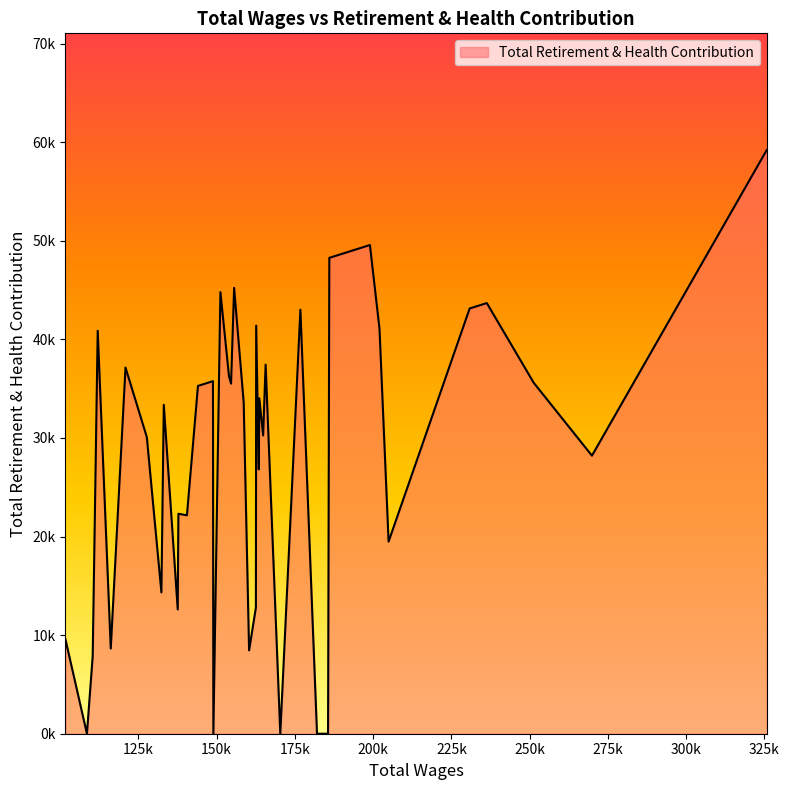

Does the chart display data point markers on the line(s)?

No